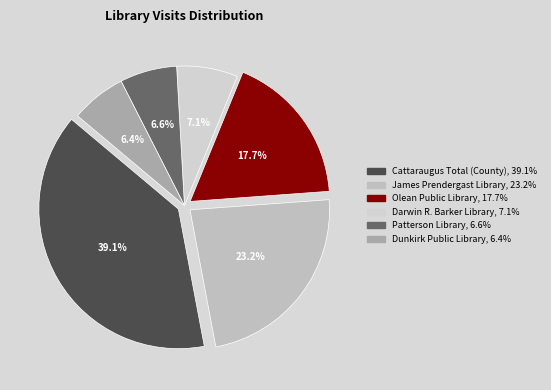

Which slice is the largest?

Cattaraugus Total
(County), 210693